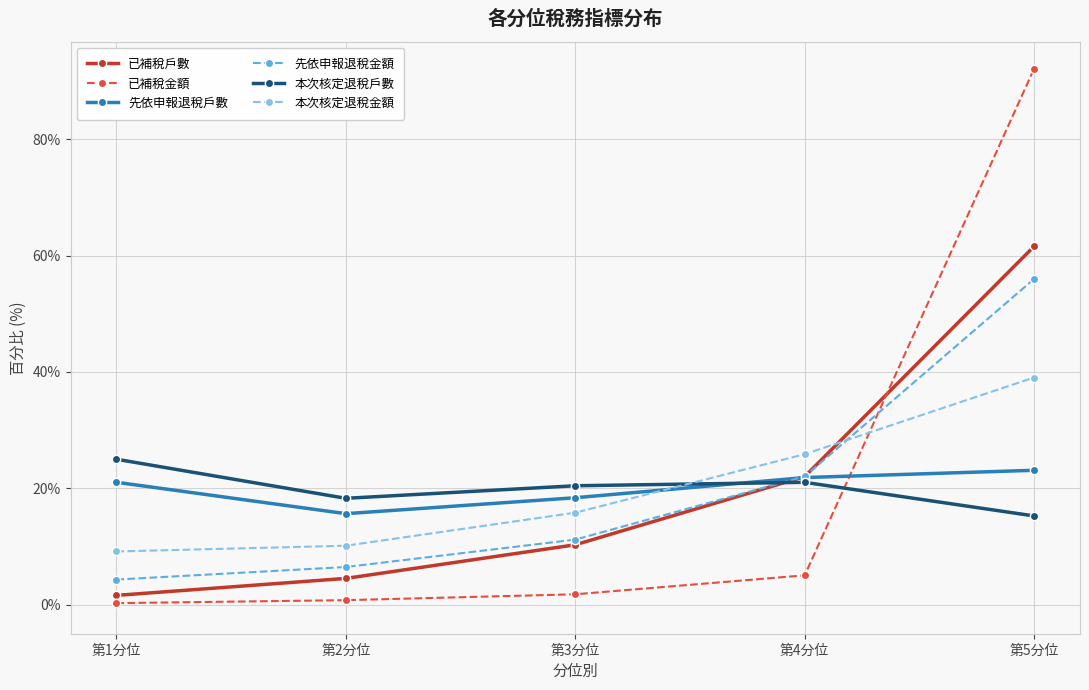

Where do 先依申報退稅戶數 and 本次核定退稅金額 first cross each other?

第3分位 and 第4分位